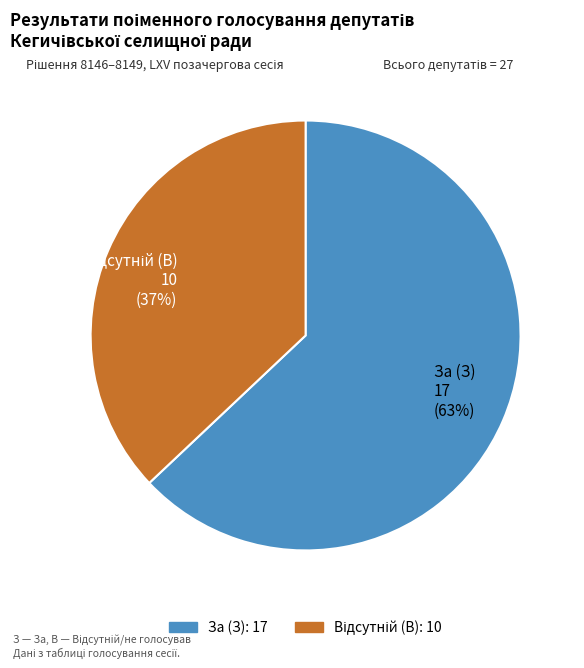

To the nearest percent, what is the difference between the largest and smallest slice percentages?

26%